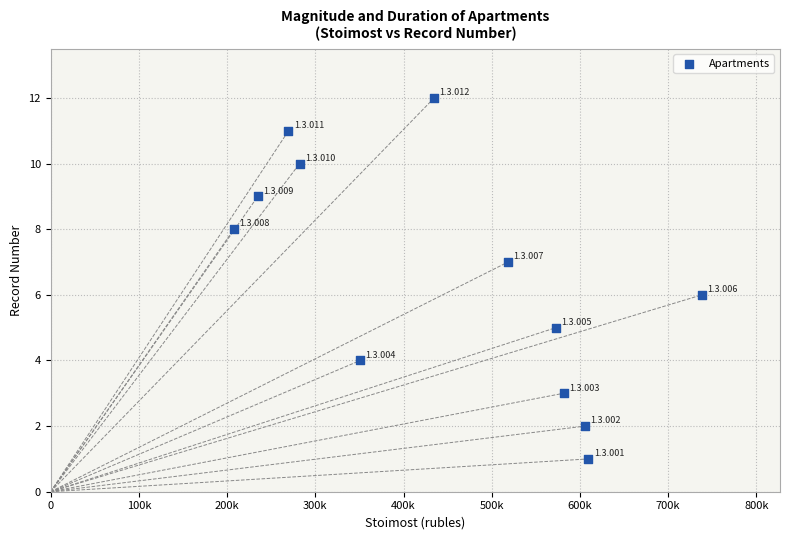

What is the range of Y values (max minus min)?

11